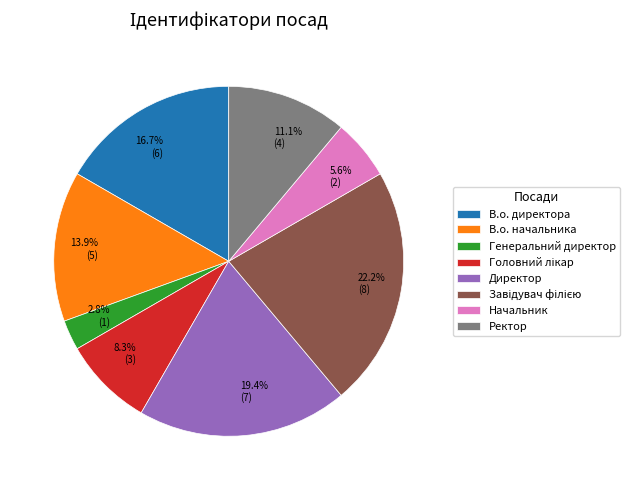

Which slice is the smallest?

Генеральний директор